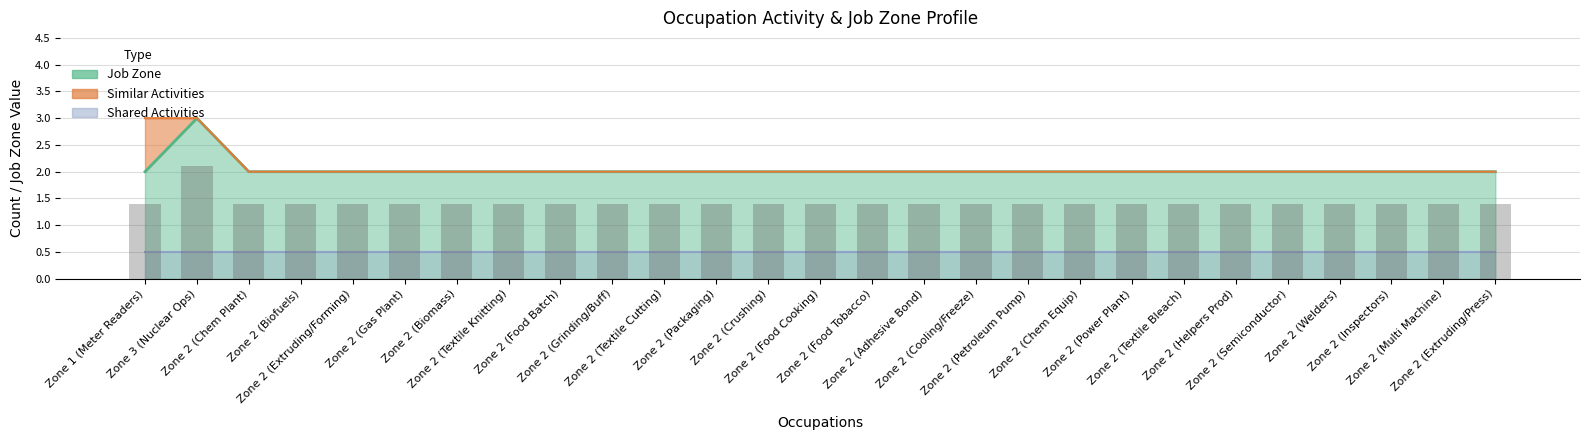

How many categories are shown in the chart?

27